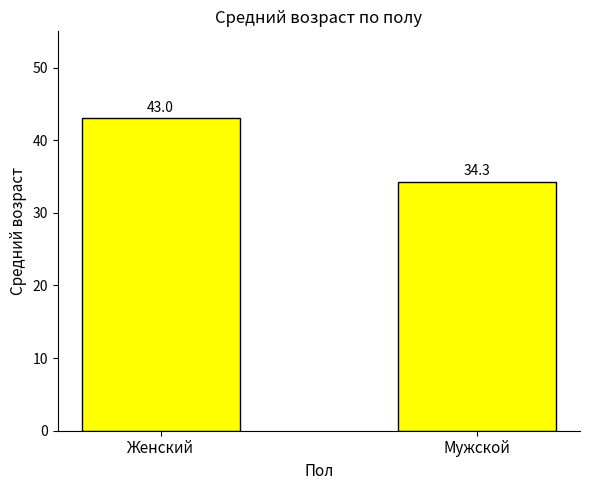

Reading left to right, what are all the values shown in this chart?

Женский=43.0	Мужской=34.3